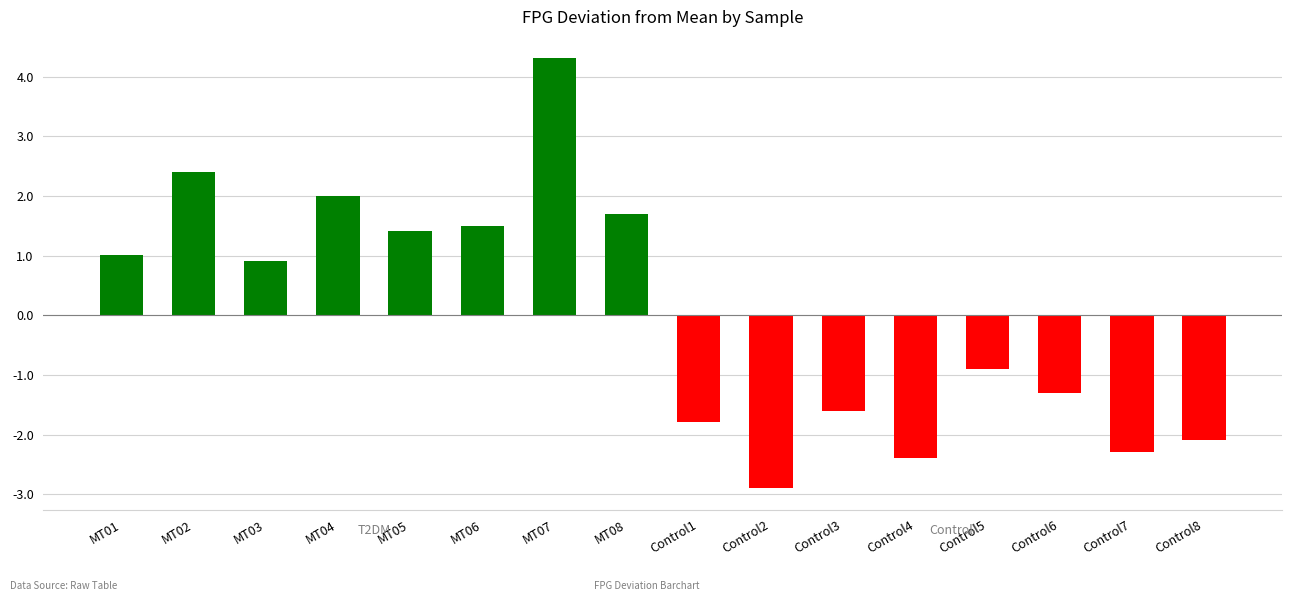

The chart shows a value of -0.9 at Control2. True or false?

False